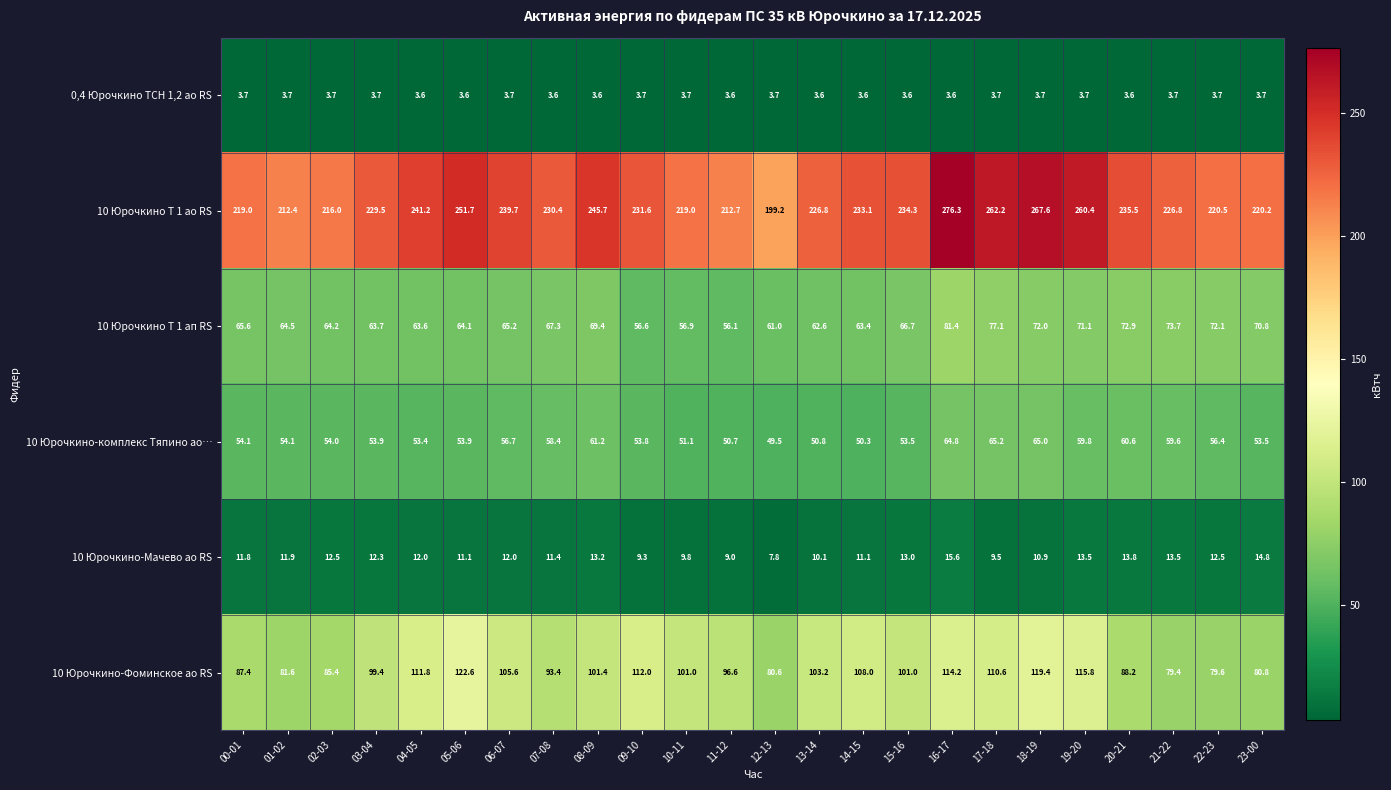

What value does the 10 Юрочкино Т 1 ап RS series have at 00-01?

65.6